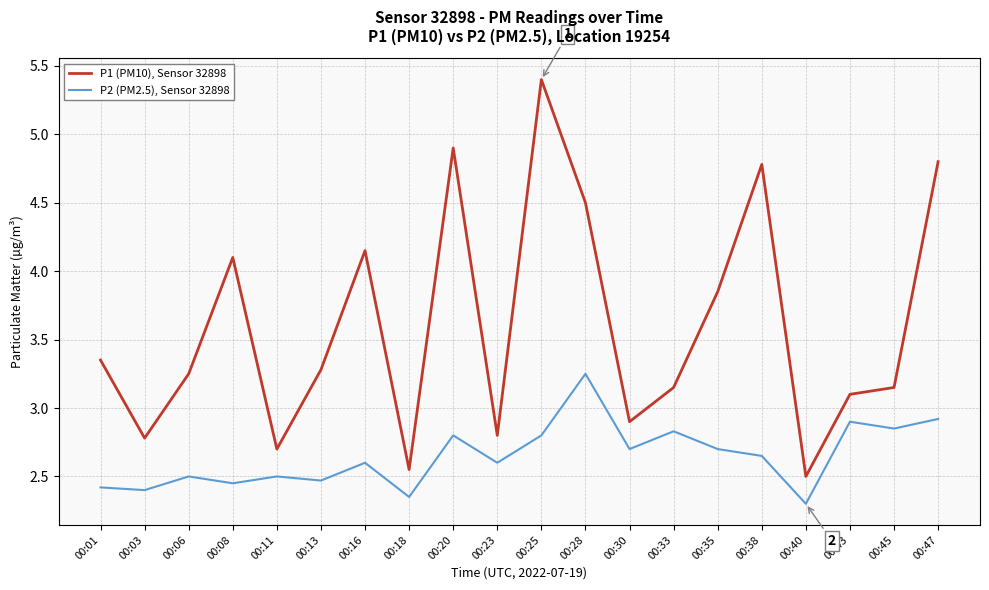

Which series has the largest total across all categories?

P1 (PM10), Sensor 32898